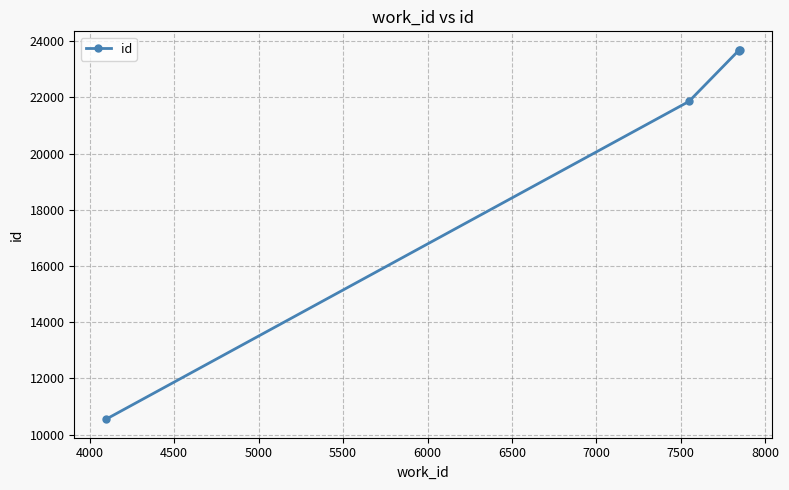

What is the average value?

20684